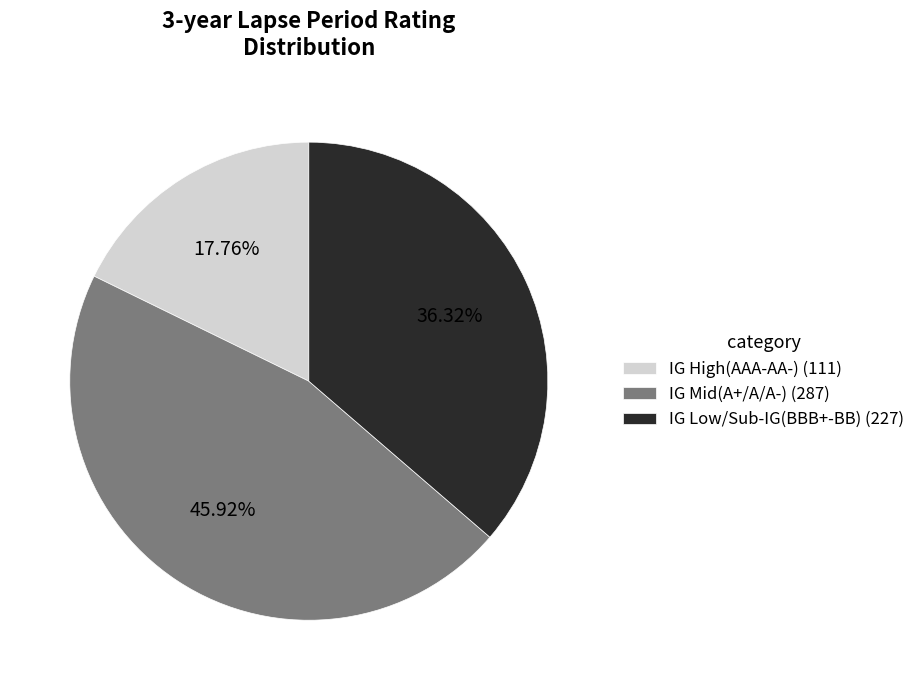

Is there a majority slice in this chart?

No